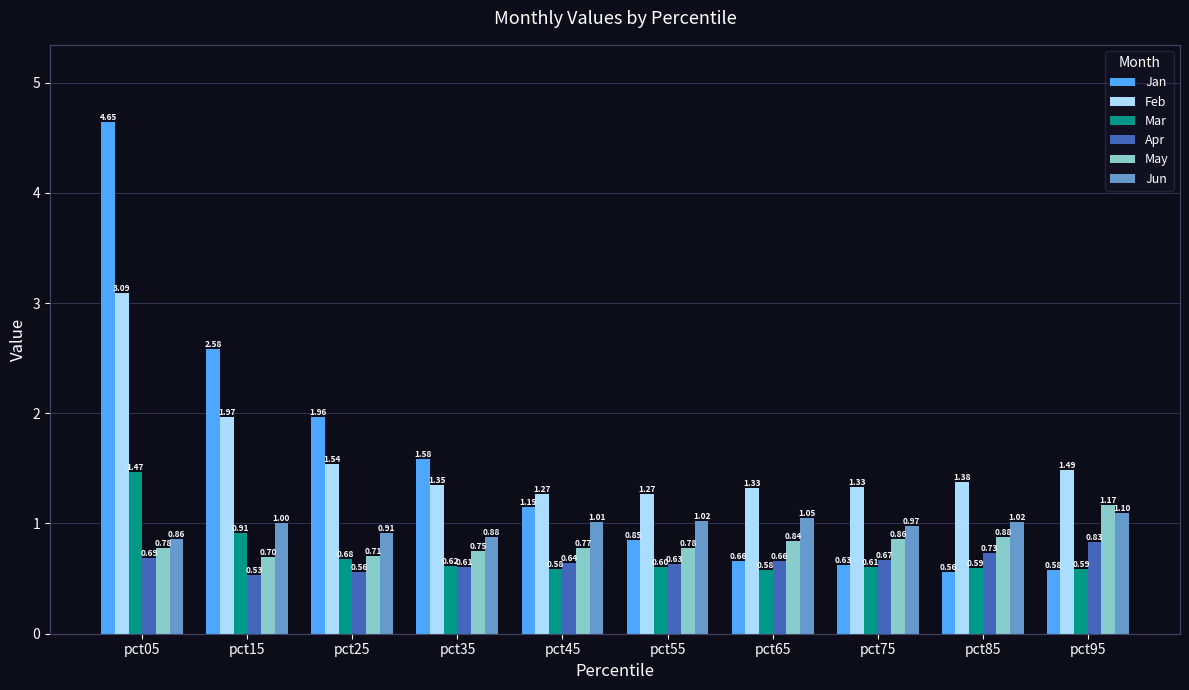

The May series shows 0.7 at pct15. True or false?

True